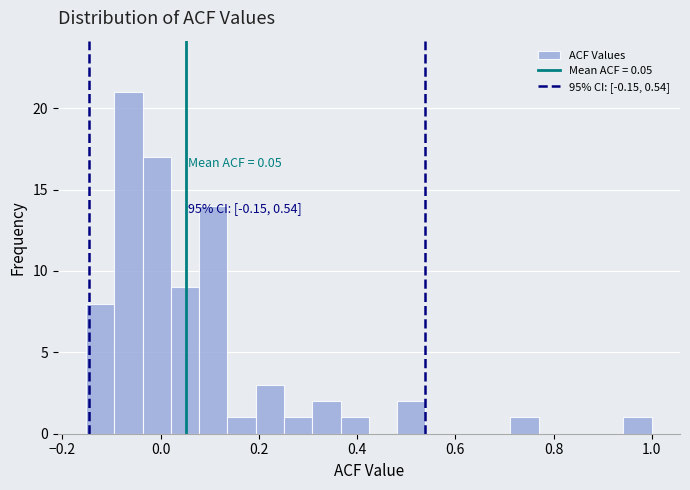

Around what value on the x-axis is the tallest bar? Give the approximate position of its centre, as read against the axis.

-0.06